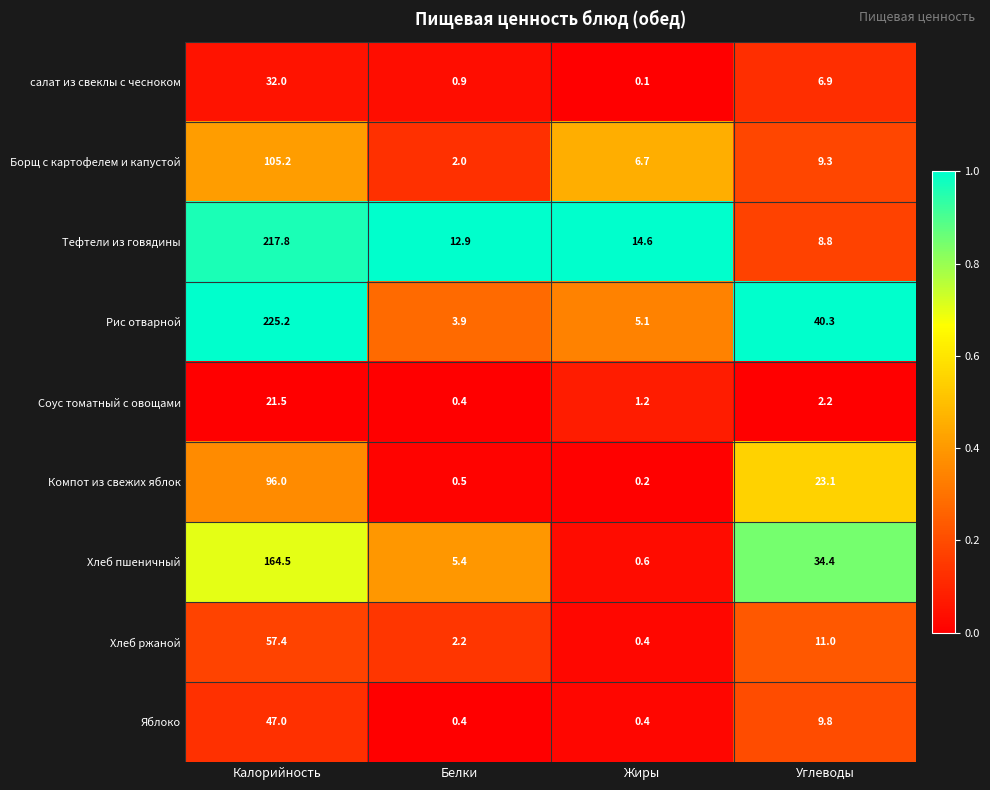

The Яблоко series shows 0.4 at Белки. True or false?

True